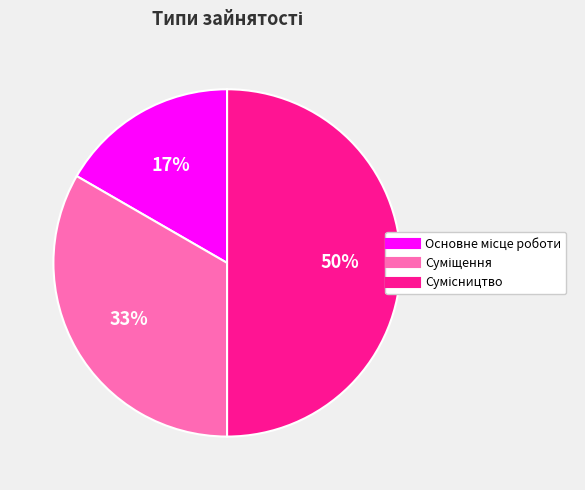

What is the smallest slice in the pie chart?

Основне місце роботи